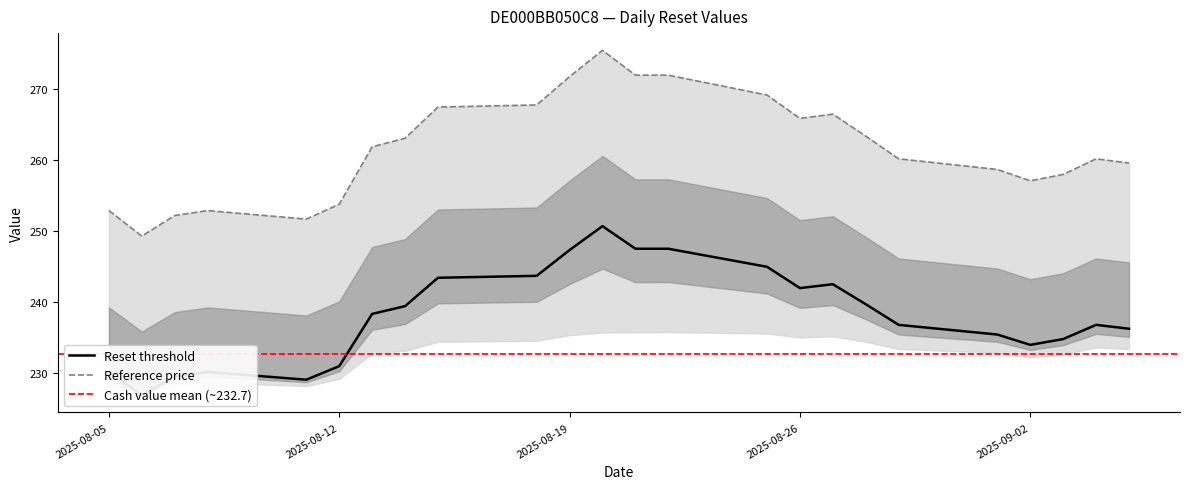

What is the label of the 12th point from the left?

2025-08-20